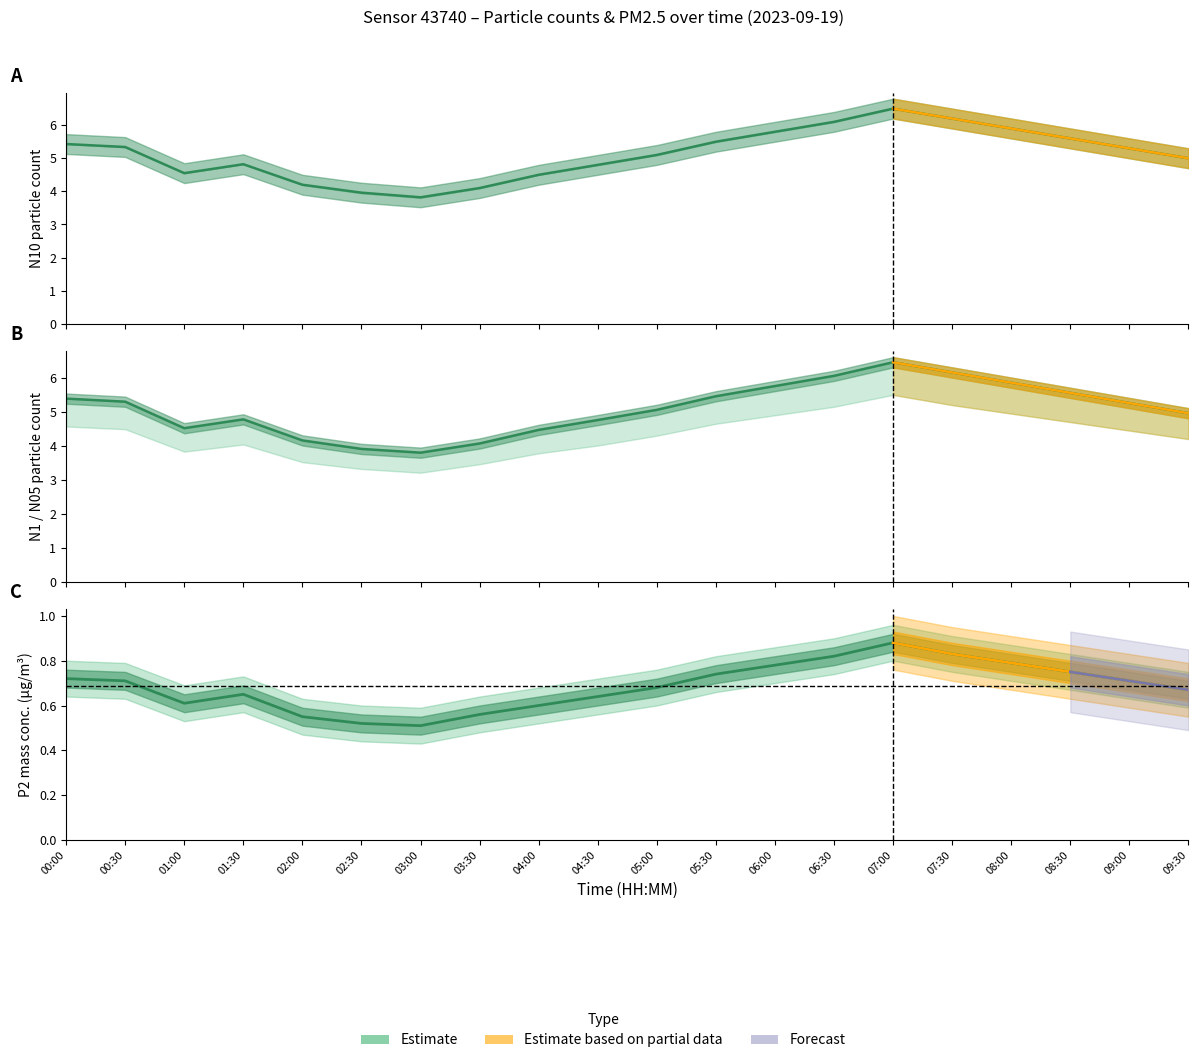

In N1, how many points are lower than both neighbors (excluding endpoints)?

2